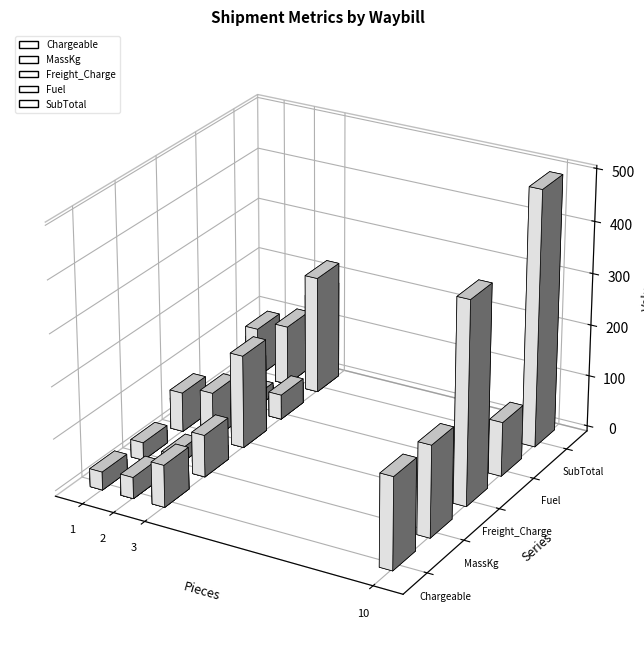

What is the greatest value displayed?

495.4